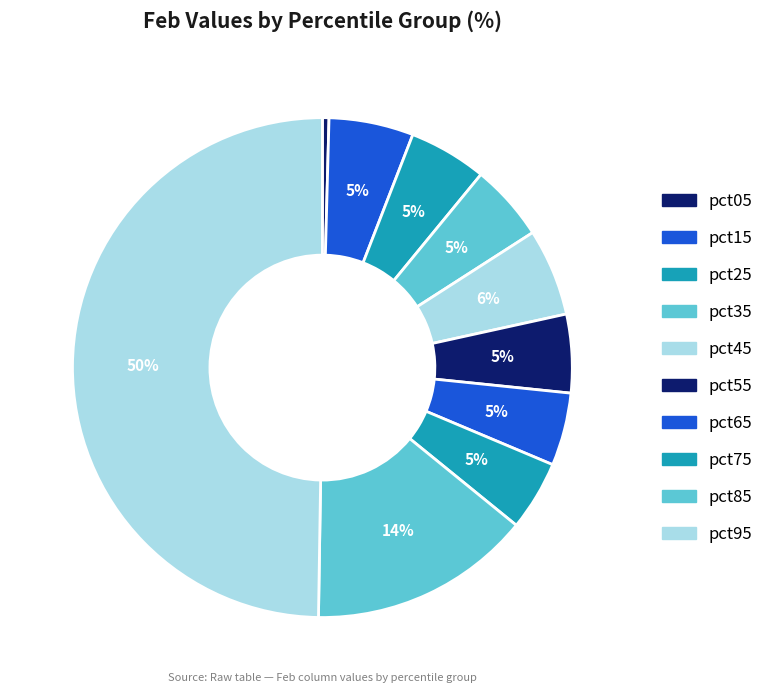

Does pct45 account for over 50% of the chart?

No